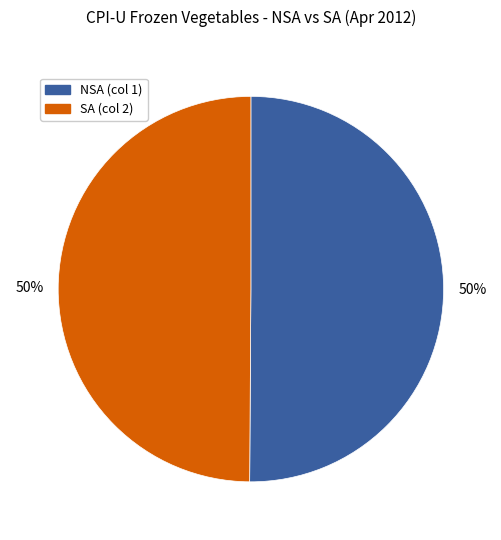

What percentage is the SA (col 2) slice, to the nearest percent?

50%